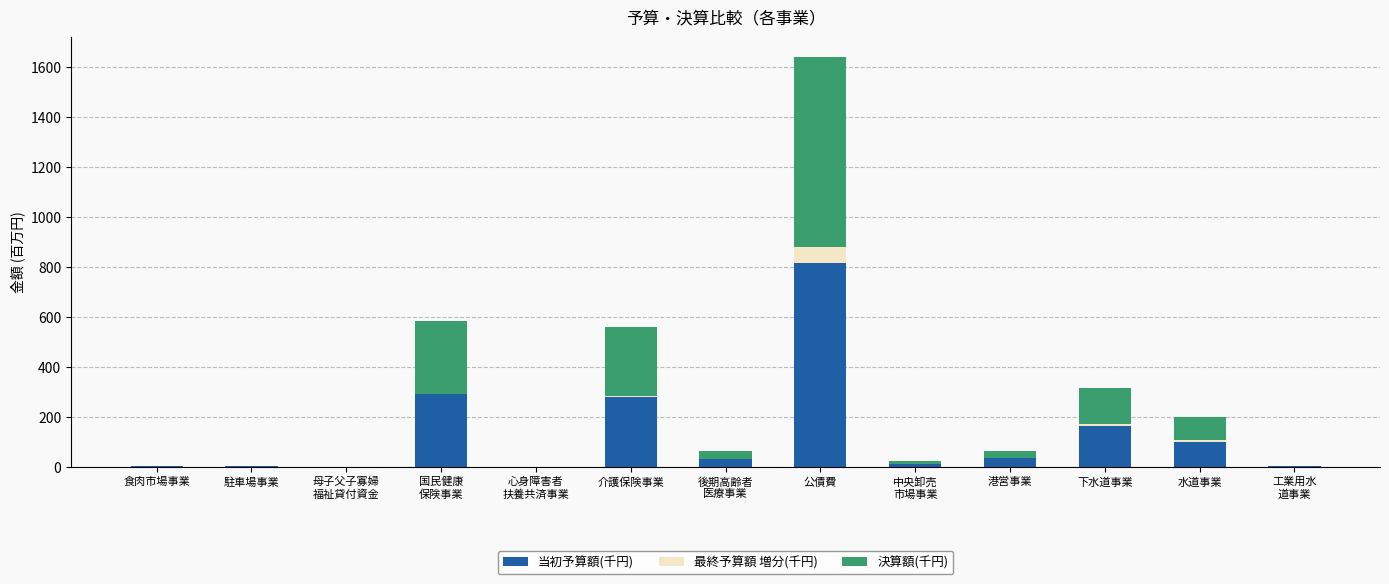

At which category is the sum across all series the highest?

公債費